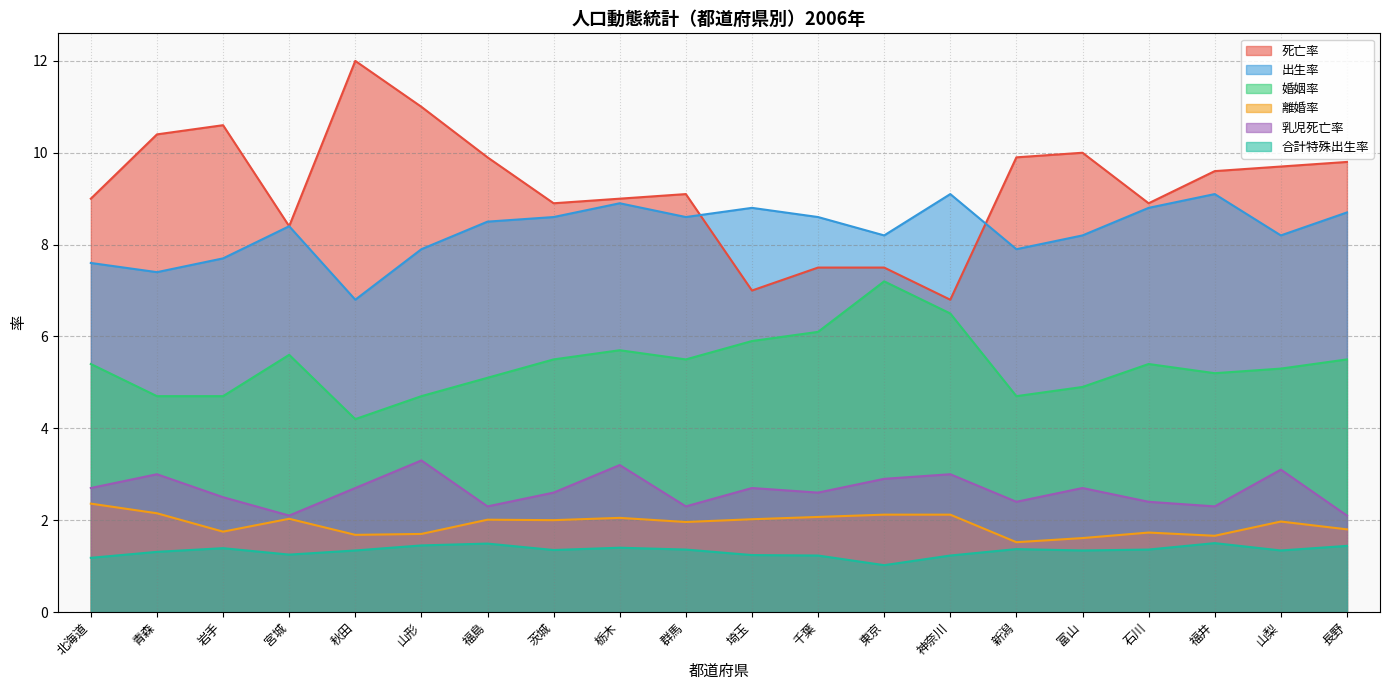

True or false: 婚姻率 has a value of 7.2 at 東京.

True